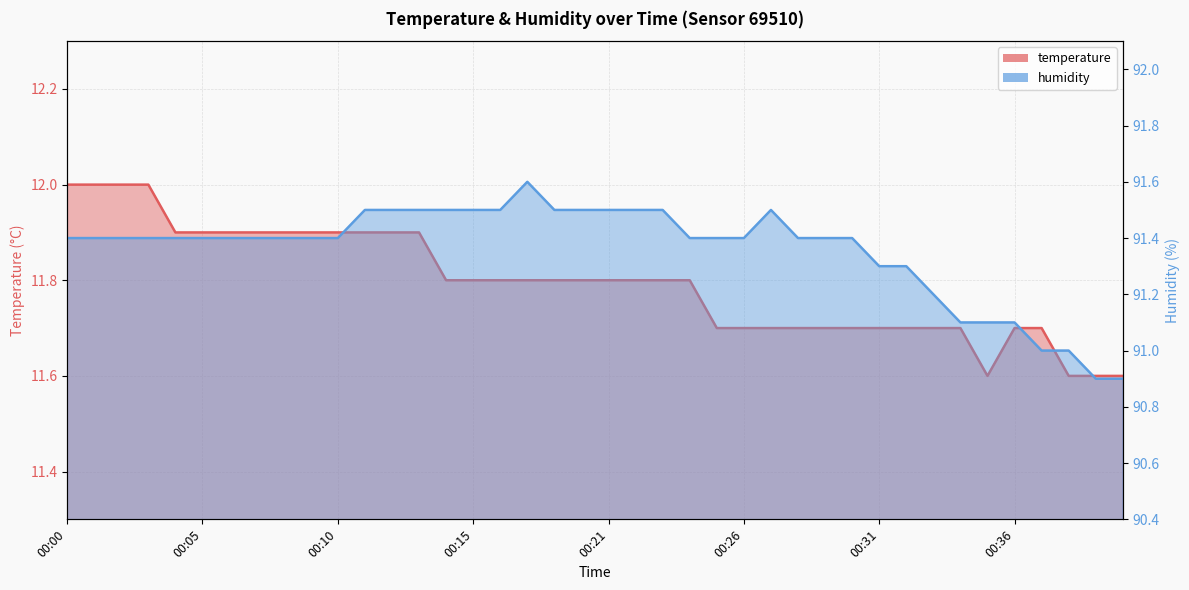

Reading left to right, extract all data points from this chart.

temperature: 12.0	12.0	12.0	12.0	11.9	11.9	11.9	11.9	11.9	11.9	11.9	11.9	11.9	11.9	11.8	11.8	11.8	11.8	11.8	11.8	11.8	11.8	11.8	11.8	11.7	11.7	11.7	11.7	11.7	11.7	11.7	11.7	11.7	11.7	11.6	11.7	11.7	11.6	11.6	11.6
humidity: 91.4	91.4	91.4	91.4	91.4	91.4	91.4	91.4	91.4	91.4	91.4	91.5	91.5	91.5	91.5	91.5	91.5	91.6	91.5	91.5	91.5	91.5	91.5	91.4	91.4	91.4	91.5	91.4	91.4	91.4	91.3	91.3	91.2	91.1	91.1	91.1	91.0	91.0	90.9	90.9